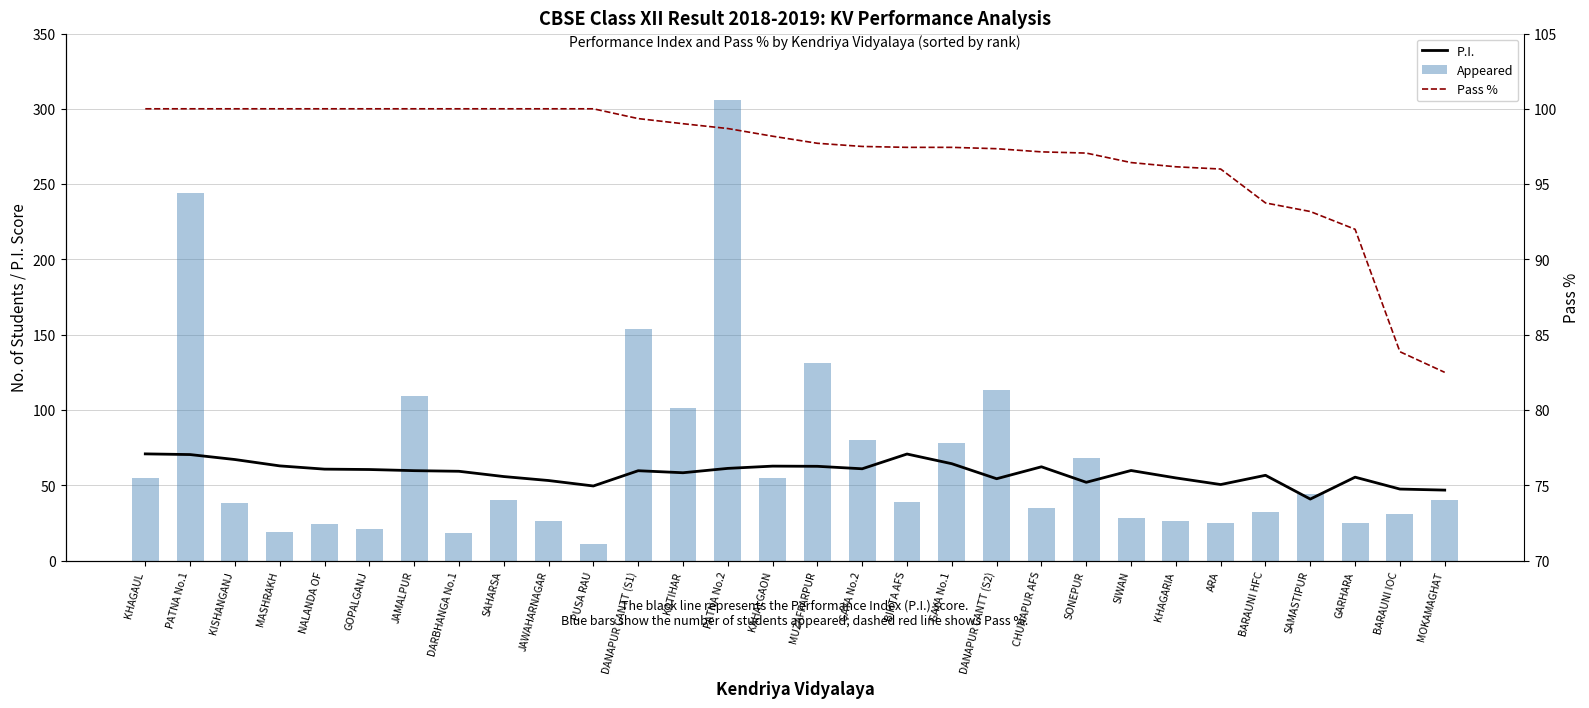

Reading left to right, transcribe all the data shown in this chart.

P.I.: KHAGAUL=70.9	PATNA No.1=70.4	KISHANGANJ=67.1	MASHRAKH=62.9	NALANDA OF=60.7	GOPALGANJ=60.5	JAMALPUR=59.7	DARBHANGA No.1=59.3	SAHARSA=55.8	JAWAHARNAGAR=53.2	PUSA RAU=49.5	DANAPUR CANTT (S1)=59.7	KATIHAR=58.3	PATNA No.2=61.2	KAHALGAON=62.7	MUZAFFARPUR=62.6	GAYA No.2=61.0	BIHTA AFS=70.8	GAYA No.1=64.3	DANAPUR CANTT (S2)=54.4	CHUNAPUR AFS=62.3	SONEPUR=52.0	SIWAN=59.8	KHAGARIA=54.9	ARA=50.5	BARAUNI HFC=56.6	SAMASTIPUR=40.9	GARHARA=55.4	BARAUNI IOC=47.5	MOKAMAGHAT=46.8
Appeared: KHAGAUL=55.0	PATNA No.1=244.0	KISHANGANJ=38.0	MASHRAKH=19.0	NALANDA OF=24.0	GOPALGANJ=21.0	JAMALPUR=109.0	DARBHANGA No.1=18.0	SAHARSA=40.0	JAWAHARNAGAR=26.0	PUSA RAU=11.0	DANAPUR CANTT (S1)=154.0	KATIHAR=101.0	PATNA No.2=306.0	KAHALGAON=55.0	MUZAFFARPUR=131.0	GAYA No.2=80.0	BIHTA AFS=39.0	GAYA No.1=78.0	DANAPUR CANTT (S2)=113.0	CHUNAPUR AFS=35.0	SONEPUR=68.0	SIWAN=28.0	KHAGARIA=26.0	ARA=25.0	BARAUNI HFC=32.0	SAMASTIPUR=44.0	GARHARA=25.0	BARAUNI IOC=31.0	MOKAMAGHAT=40.0
Pass %: KHAGAUL=100.0	PATNA No.1=100.0	KISHANGANJ=100.0	MASHRAKH=100.0	NALANDA OF=100.0	GOPALGANJ=100.0	JAMALPUR=100.0	DARBHANGA No.1=100.0	SAHARSA=100.0	JAWAHARNAGAR=100.0	PUSA RAU=100.0	DANAPUR CANTT (S1)=99.3	KATIHAR=99.0	PATNA No.2=98.7	KAHALGAON=98.2	MUZAFFARPUR=97.7	GAYA No.2=97.5	BIHTA AFS=97.4	GAYA No.1=97.4	DANAPUR CANTT (S2)=97.3	CHUNAPUR AFS=97.1	SONEPUR=97.1	SIWAN=96.4	KHAGARIA=96.2	ARA=96.0	BARAUNI HFC=93.8	SAMASTIPUR=93.2	GARHARA=92.0	BARAUNI IOC=83.9	MOKAMAGHAT=82.5